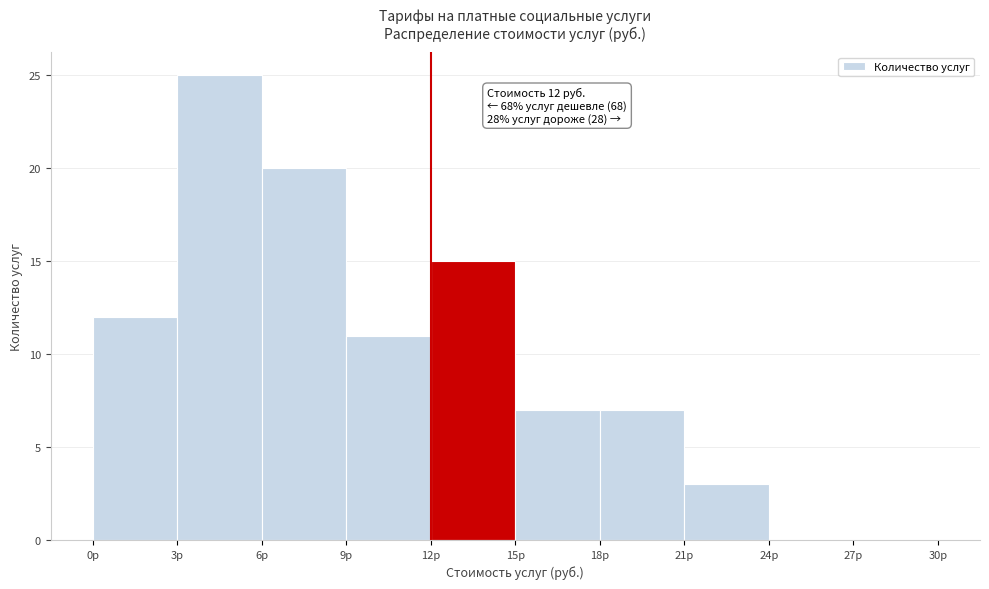

Which range on the x-axis has the tallest bar?

3 to 6